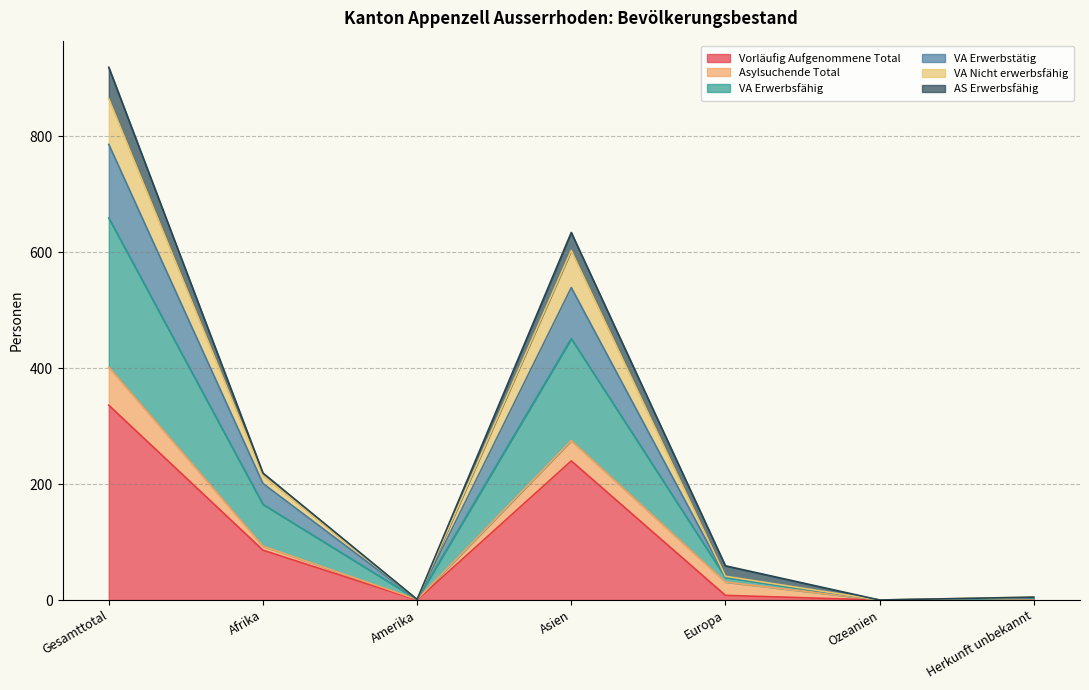

What is the maximum value for Vorläufig Aufgenommene Total?

336